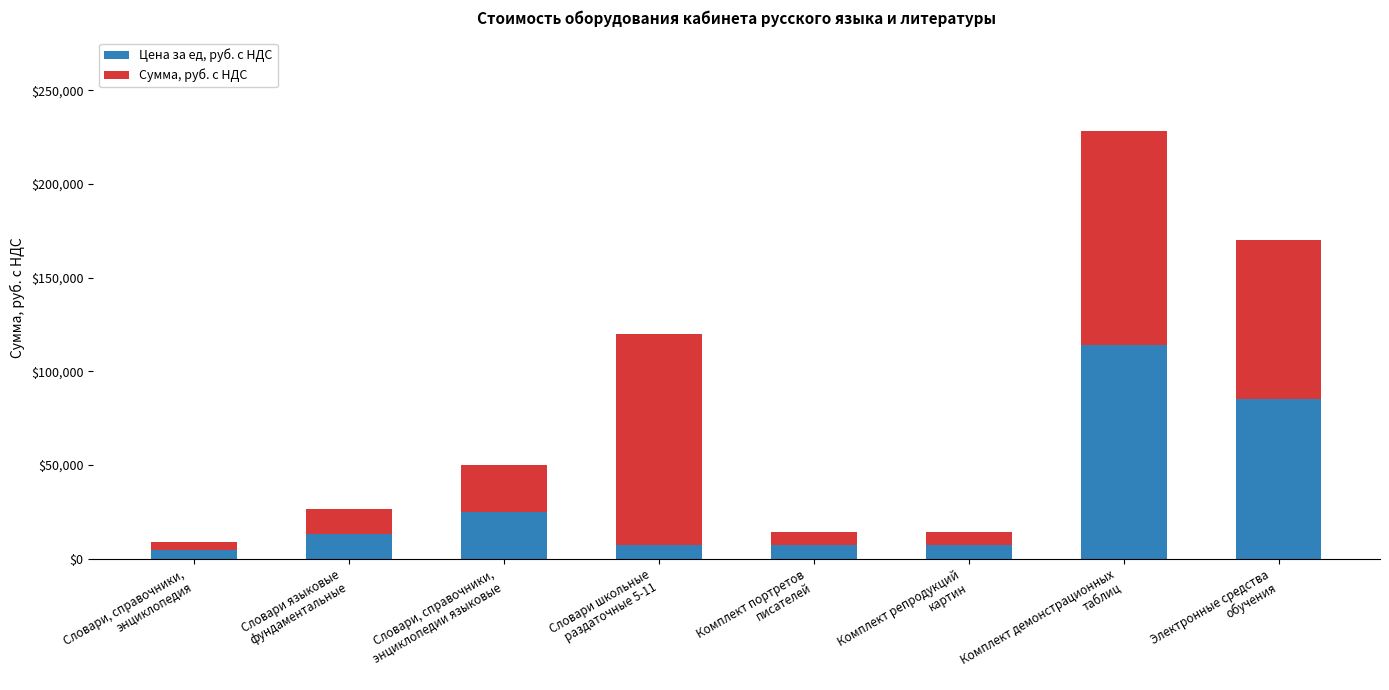

What is the difference between the second highest and minimum values in the Цена за ед, руб. с НДС series?

80600